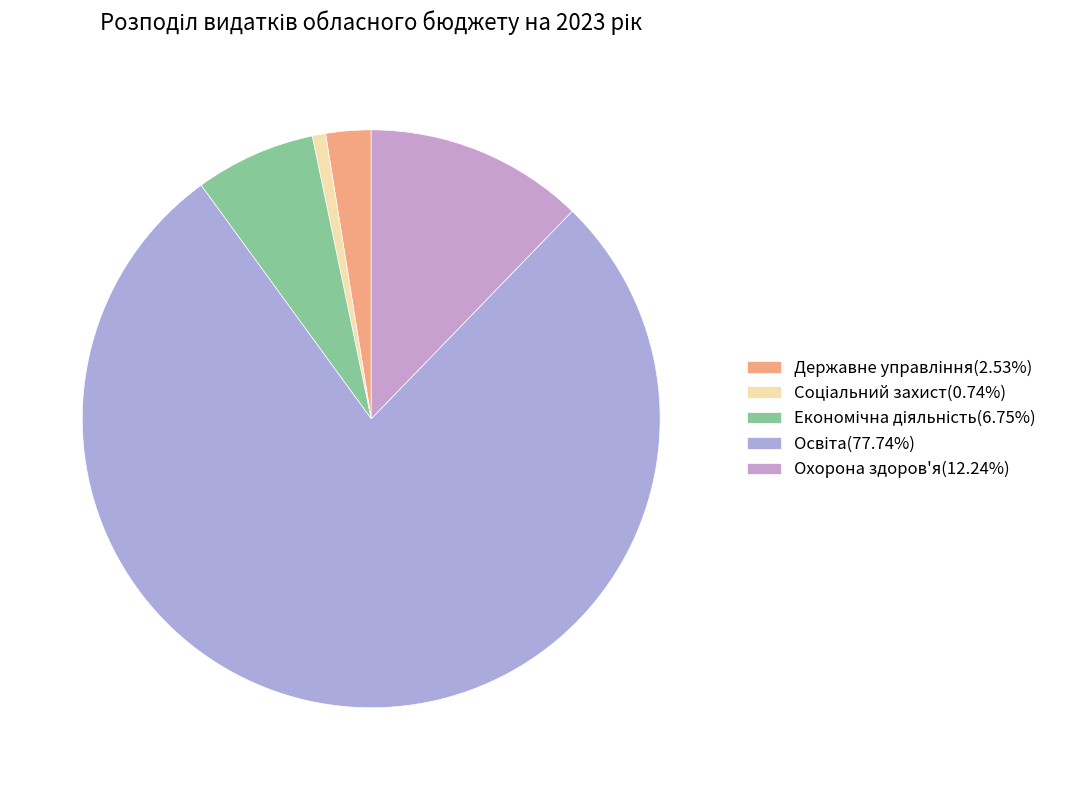

The Освіта slice represents 78% of the pie. True or false?

True